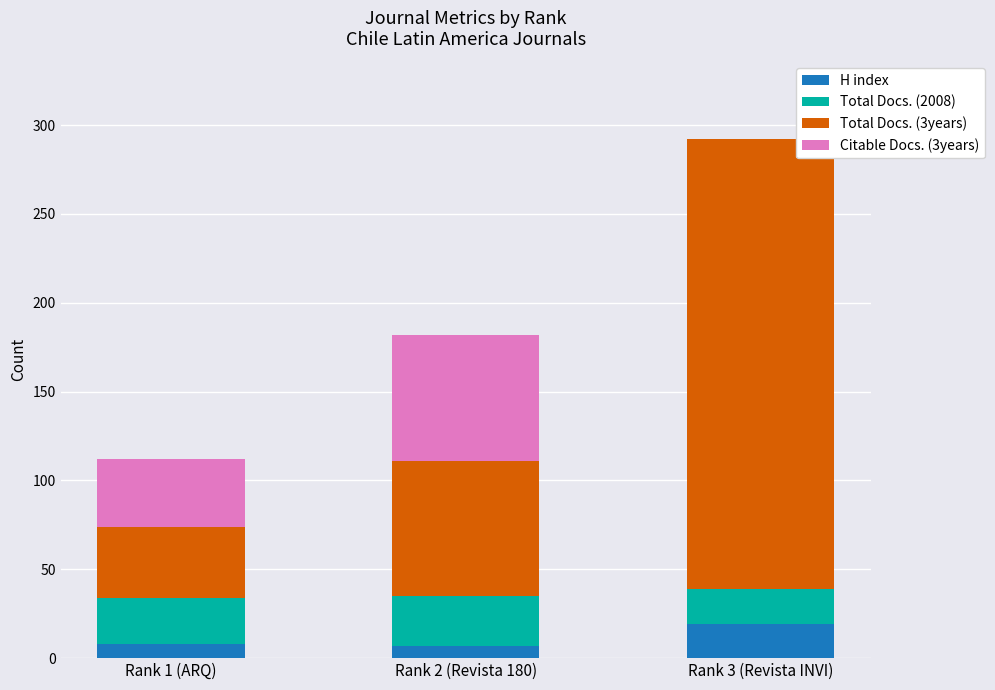

What is the highest value of the H index series?

19